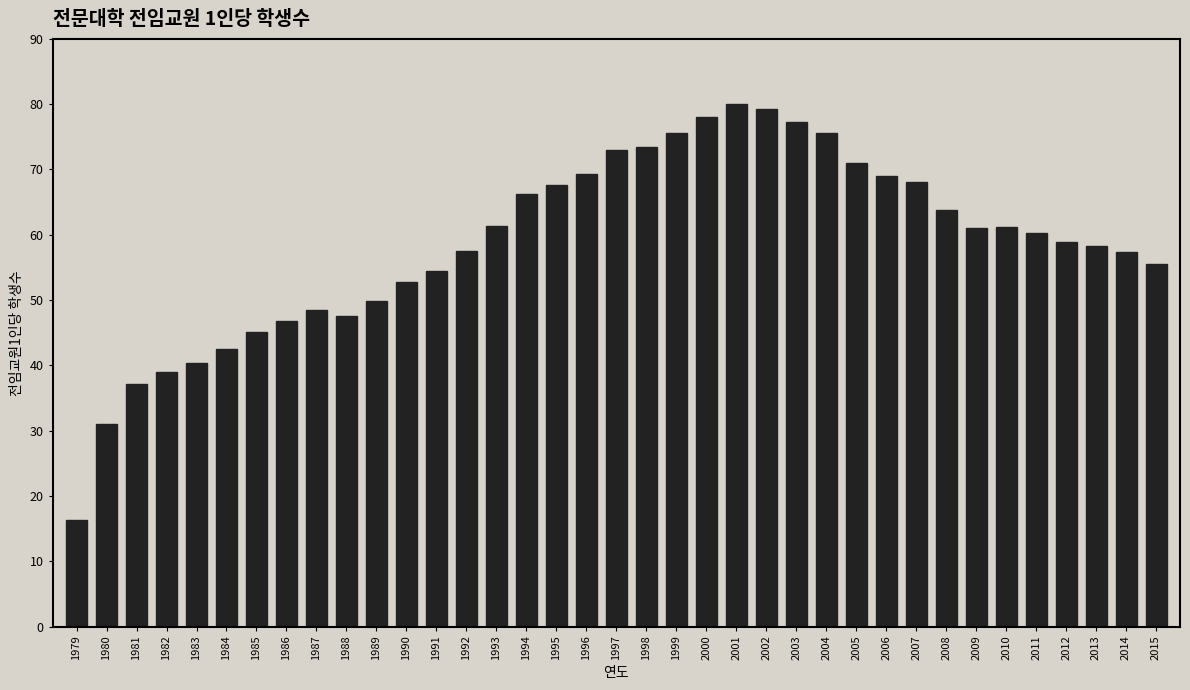

Which label corresponds to the smallest value in the chart?

1979